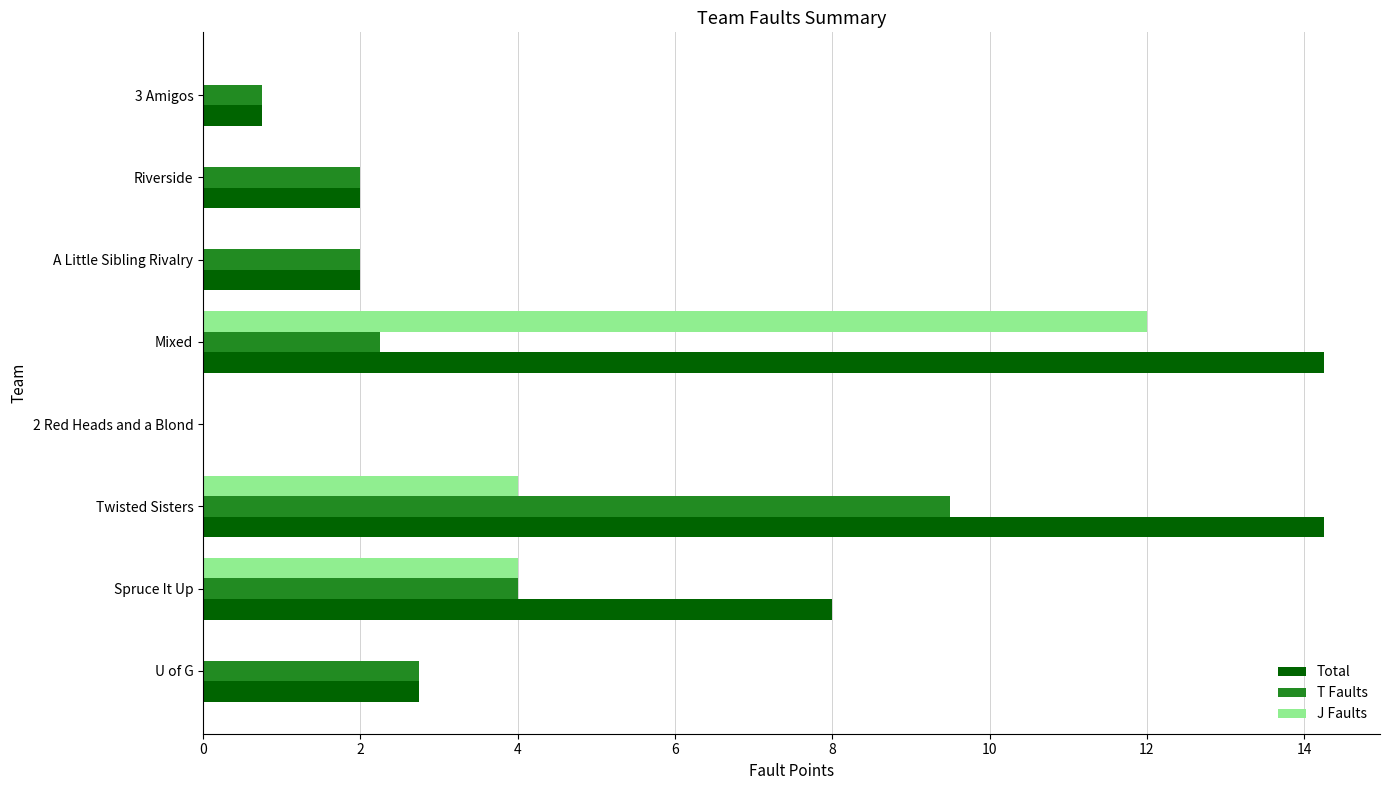

Which series has the widest spread of values?

Total